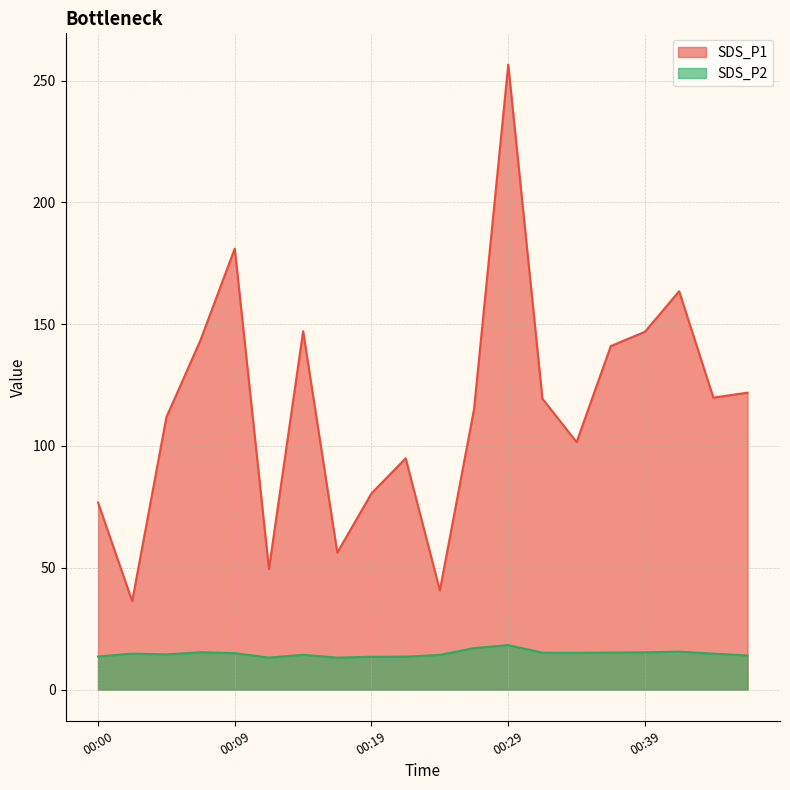

At which label does SDS_P2 first exceed 14?

00:02